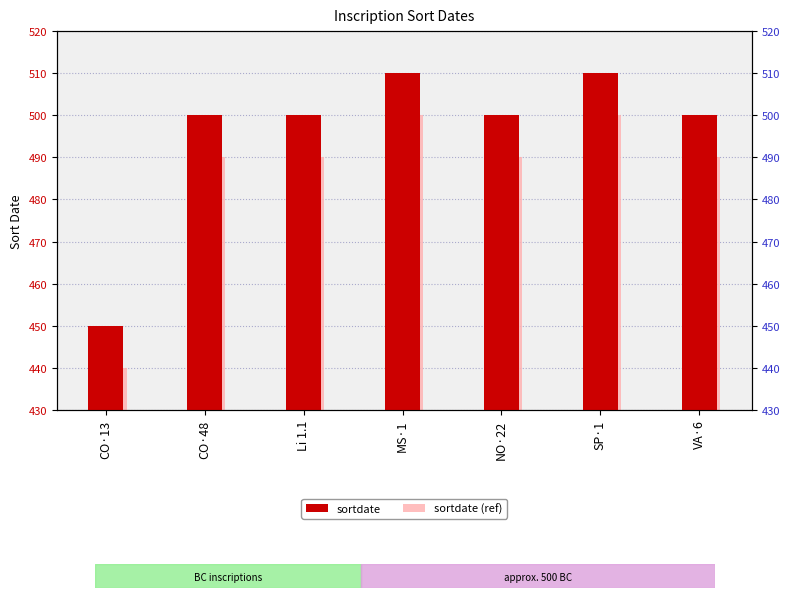

What is the value of the sortdate bar at the 7th from the left?

500